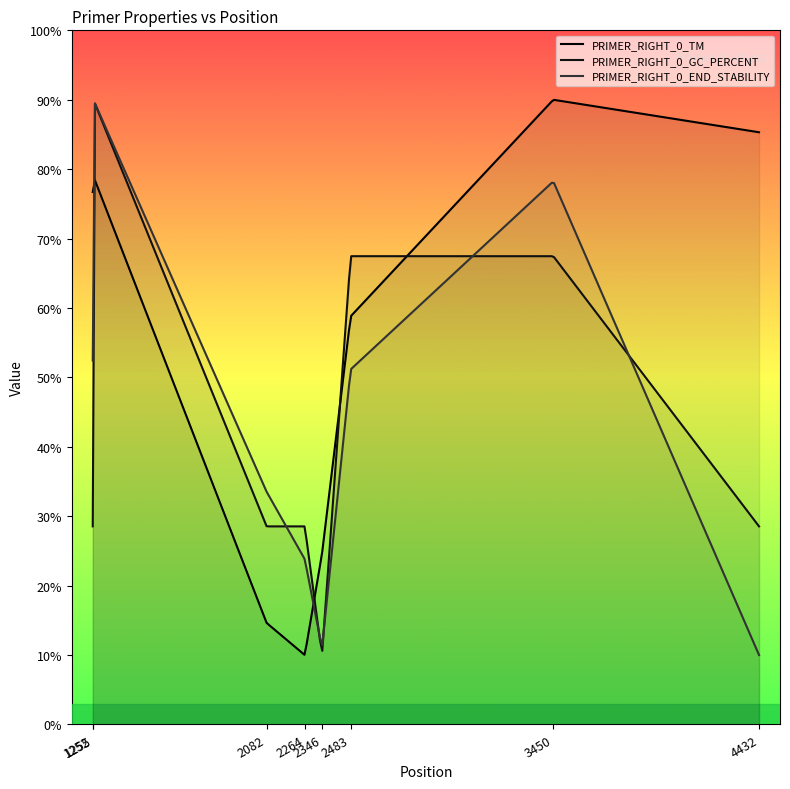

How many interior local valleys does the PRIMER_RIGHT_0_GC_PERCENT series have?

1